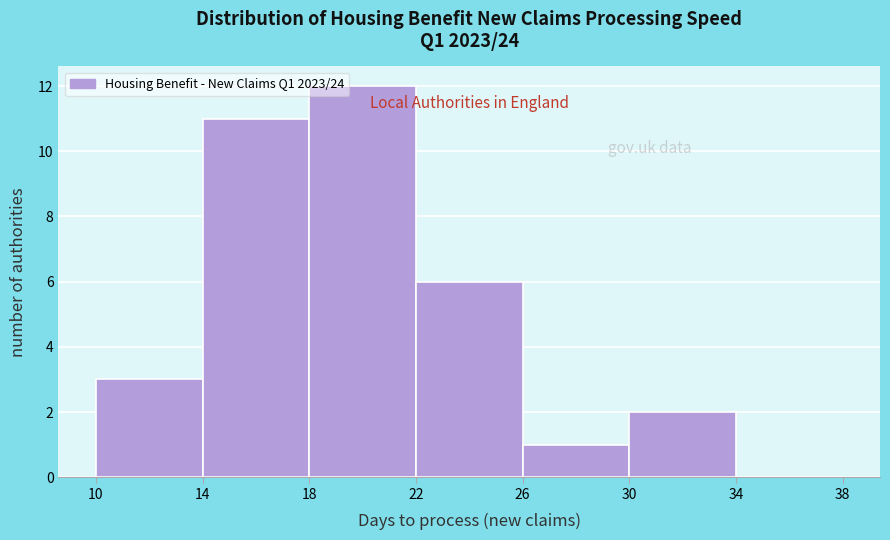

Over which range of the x-axis is the bar tallest?

18 to 22